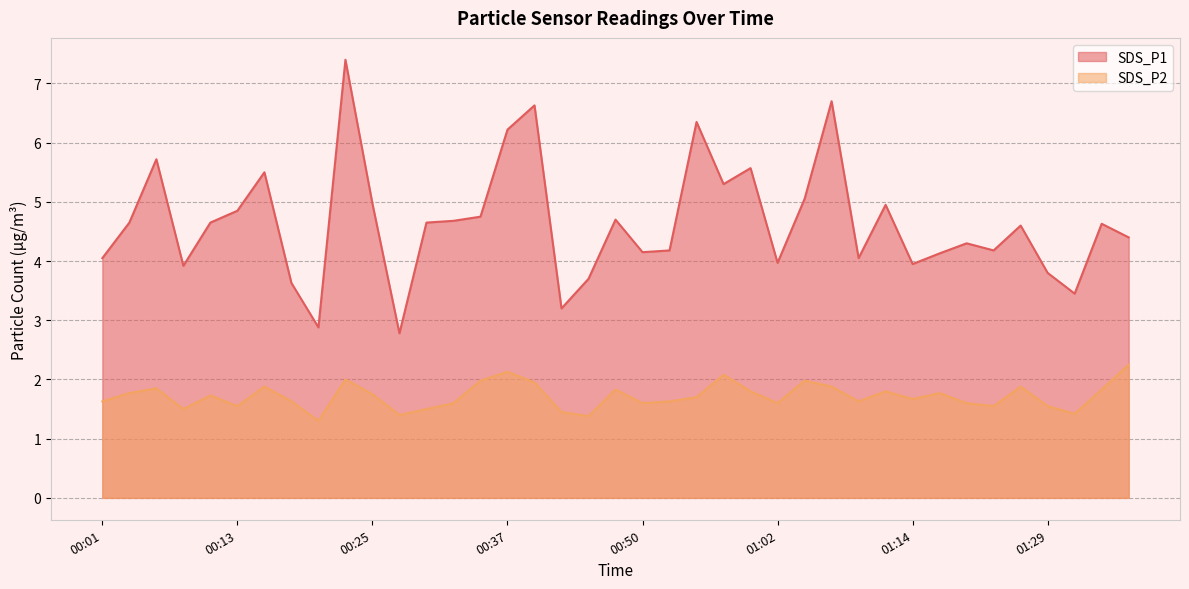

Where is the first local maximum for SDS_P2?

00:06